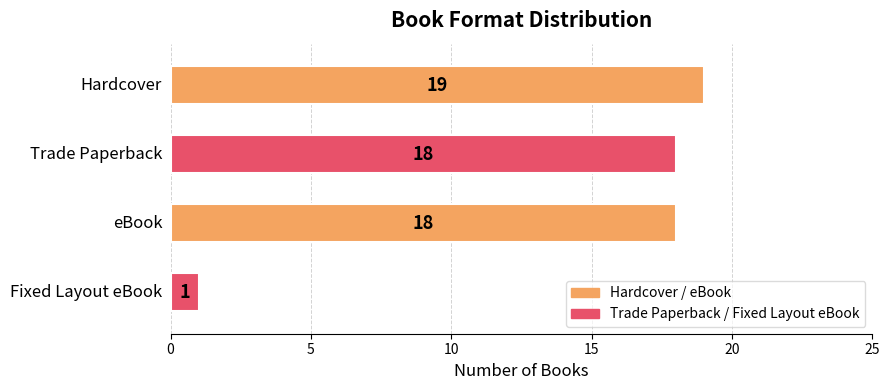

What is the maximum value shown in the chart?

19